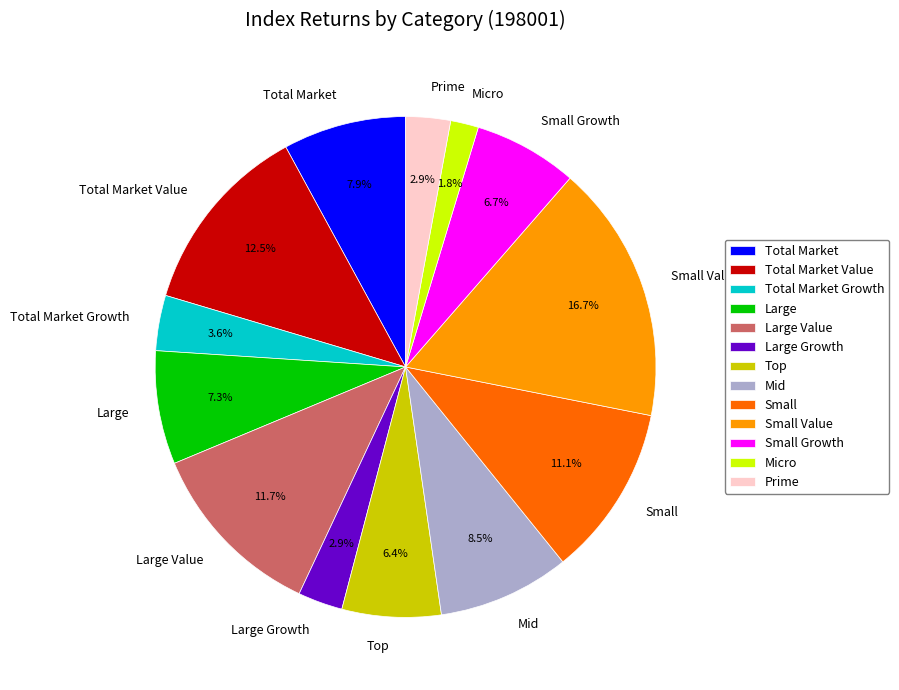

How much of the chart is everything except Total Market Value?

87.5%